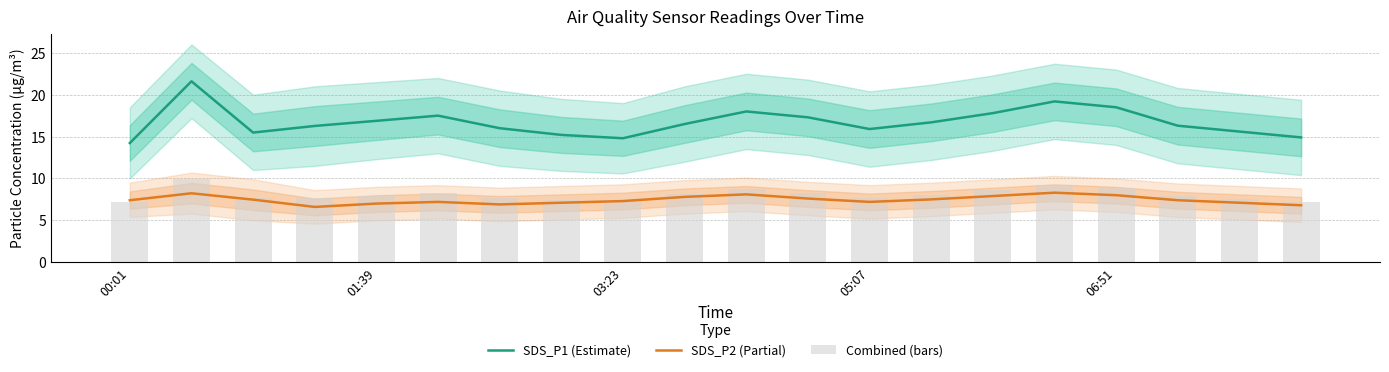

Which series changed the most between 9 and 14?

SDS_P1 (Estimate)